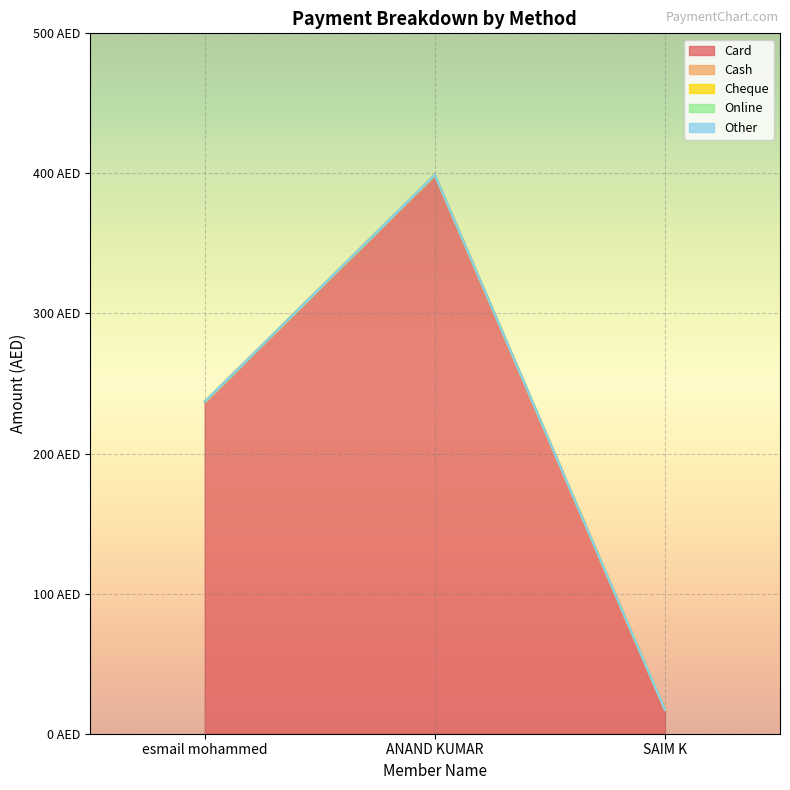

What is the label of the 1st point from the left?

esmail mohammed